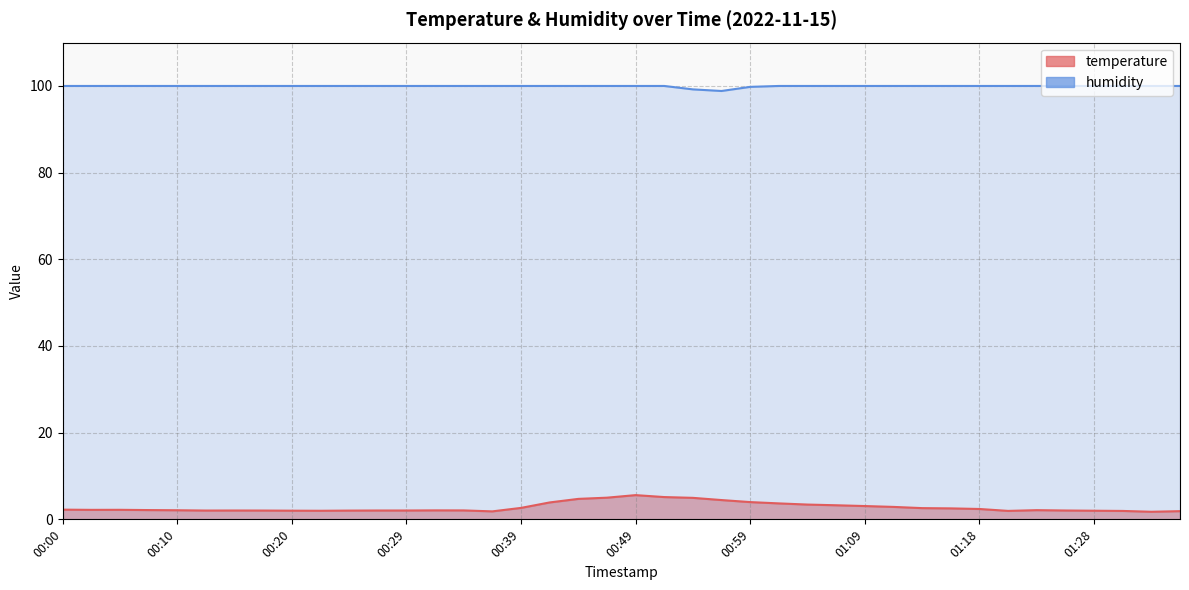

True or false: humidity and temperature cross at least once.

False